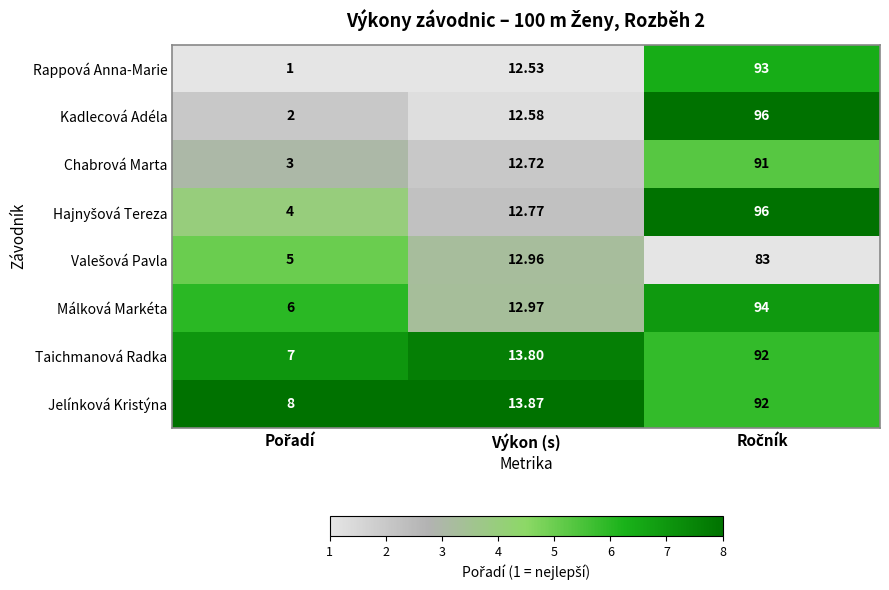

Where is Kadlecová Adéla nearest to the value 49?

Výkon (s)